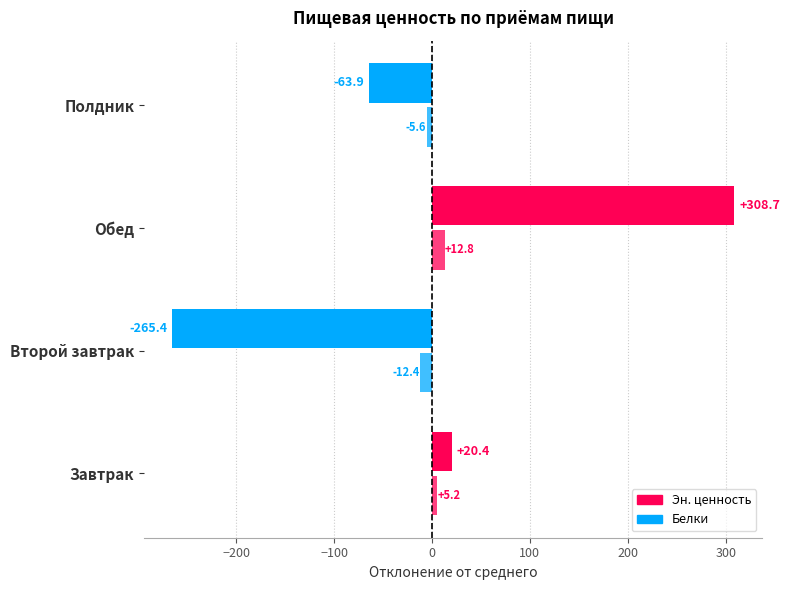

Rank the series by their maximum value, from highest to lowest.

Эн. ценность, Белки